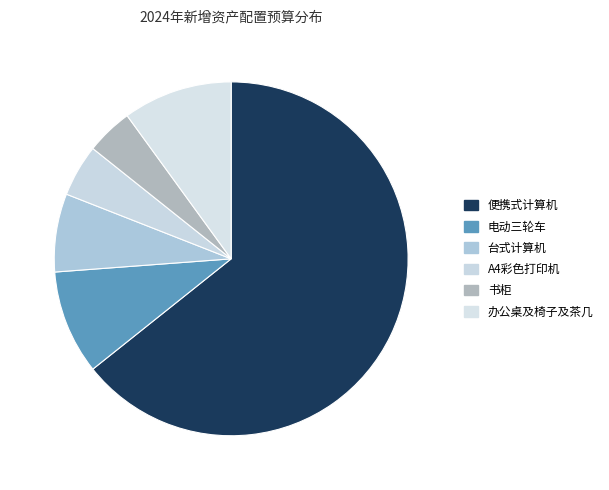

How many slices are in this pie chart?

6